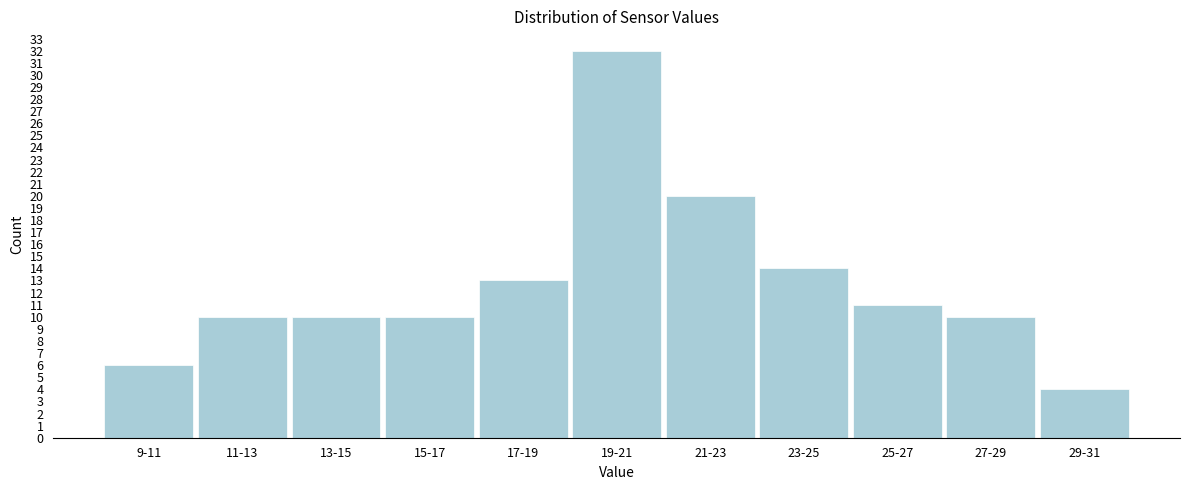

Reading left to right, extract all data points from this chart.

6	10	10	10	13	32	20	14	11	10	4